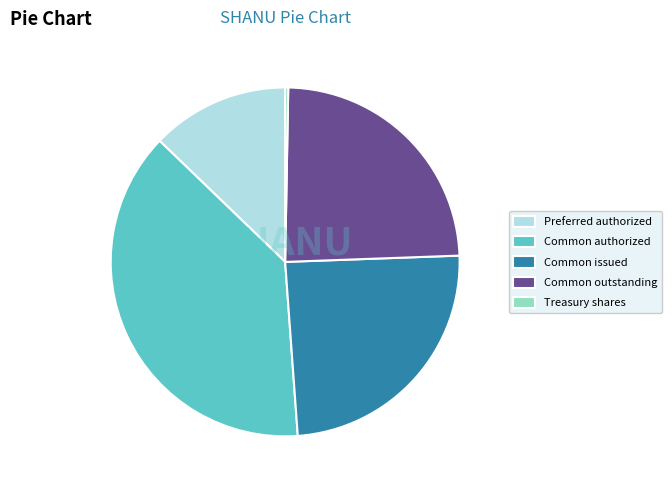

Which category has the smallest portion of the pie?

Treasury shares